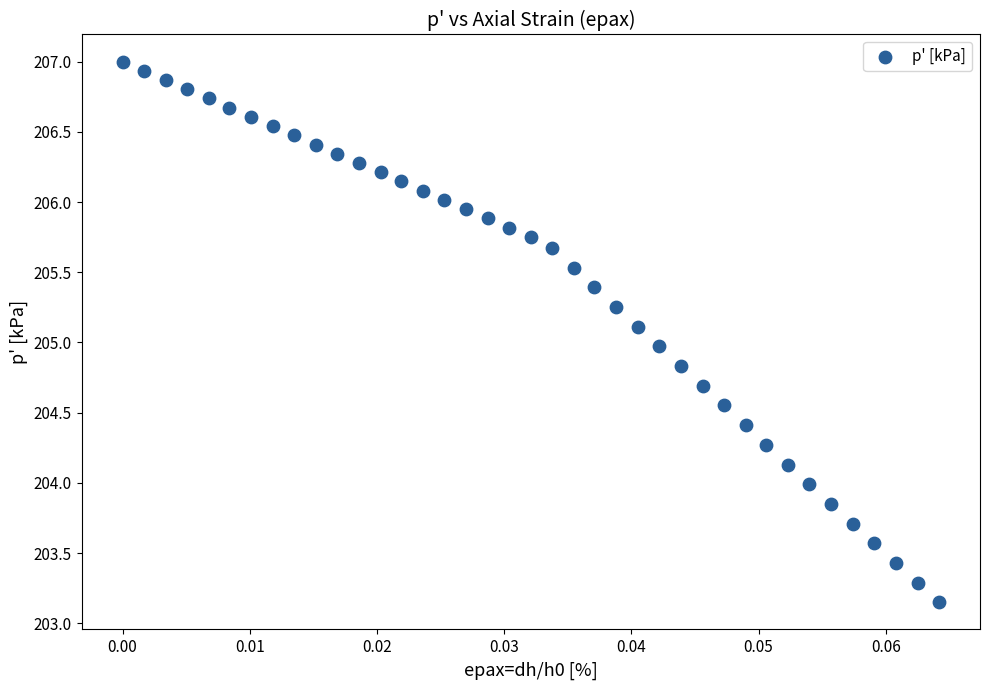

What is the range of Y values (max minus min)?

3.9